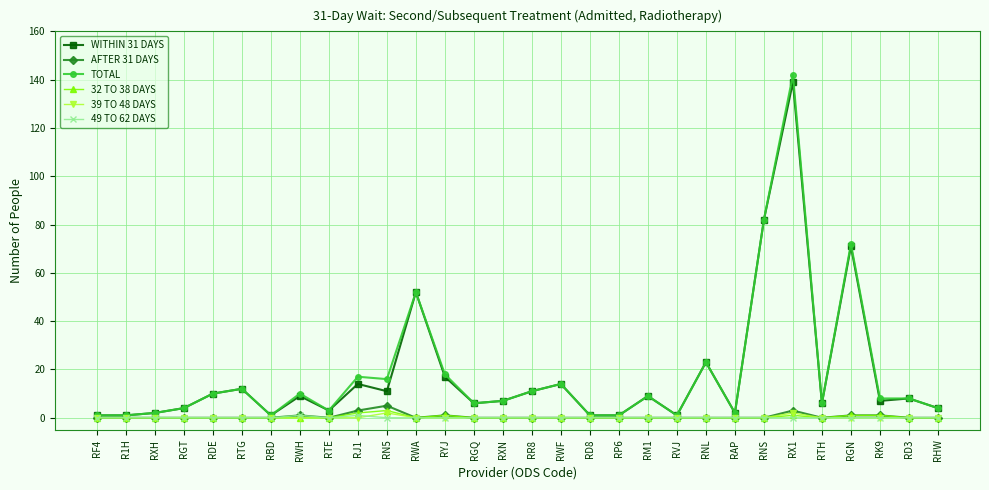

How many categories are shown in the chart?

30